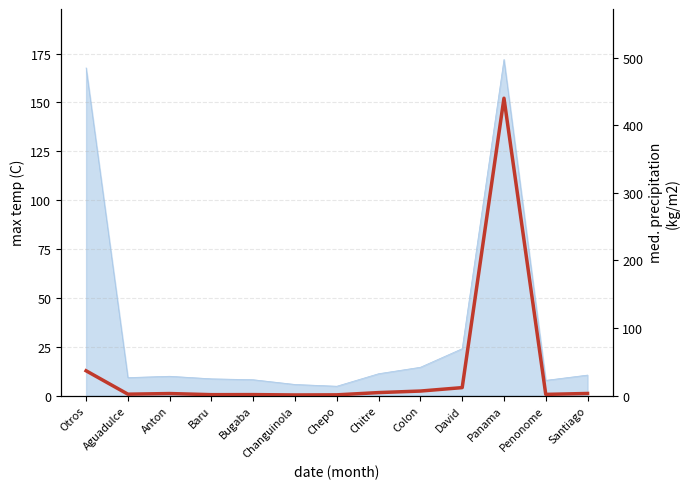

What is the minimum value shown in the chart?

0.9